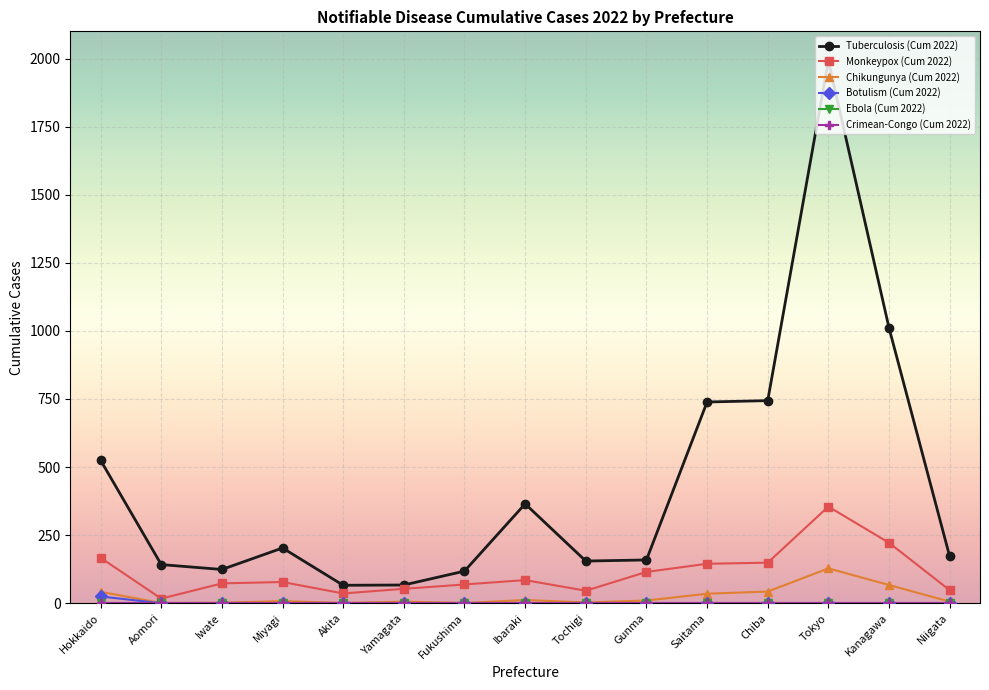

True or false: Monkeypox (Cum 2022) has more than 1 points higher than both neighbors.

True